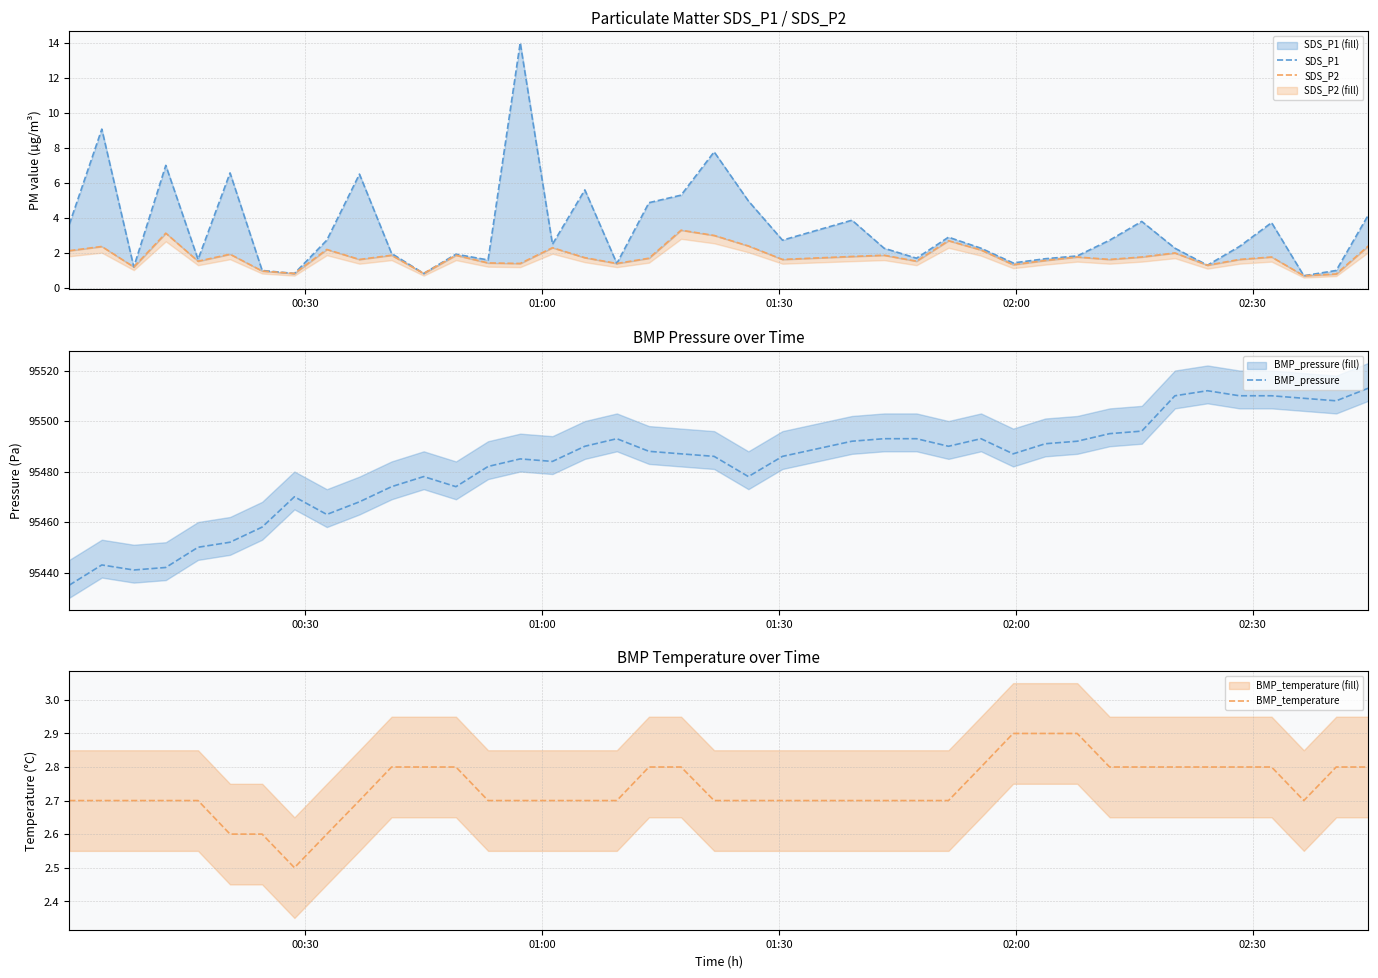

In SDS_P1, how many points are lower than both neighbors (excluding endpoints)?

12